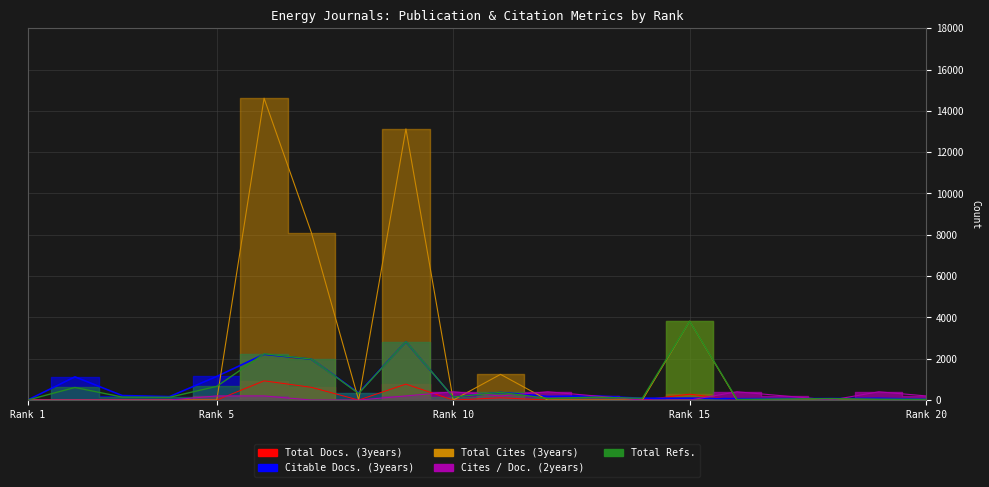

What is the total value across all series at 3?

365